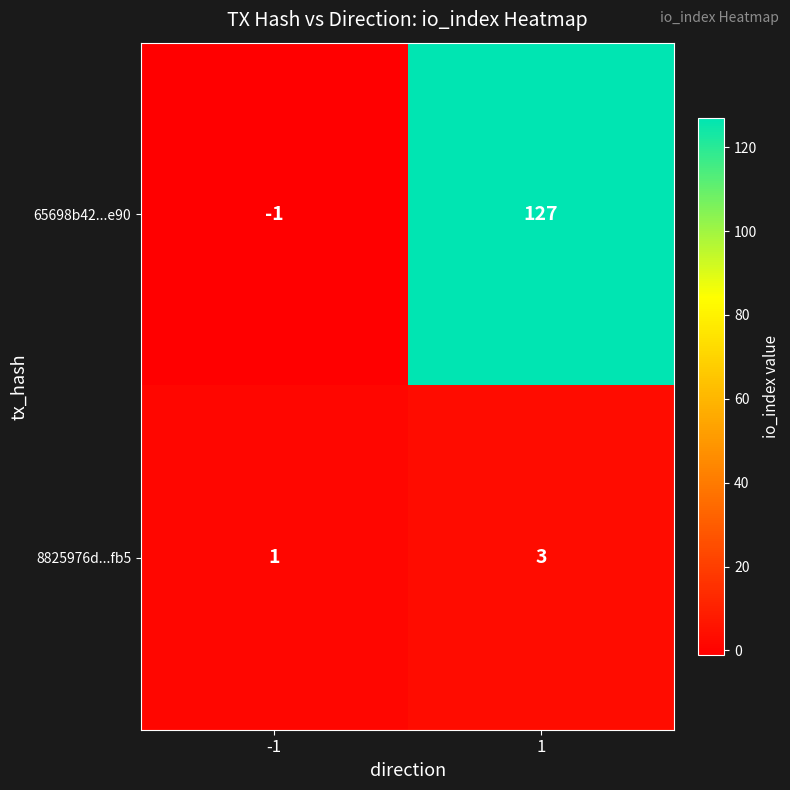

What is the average value of the 65698b42...e90 series?

63